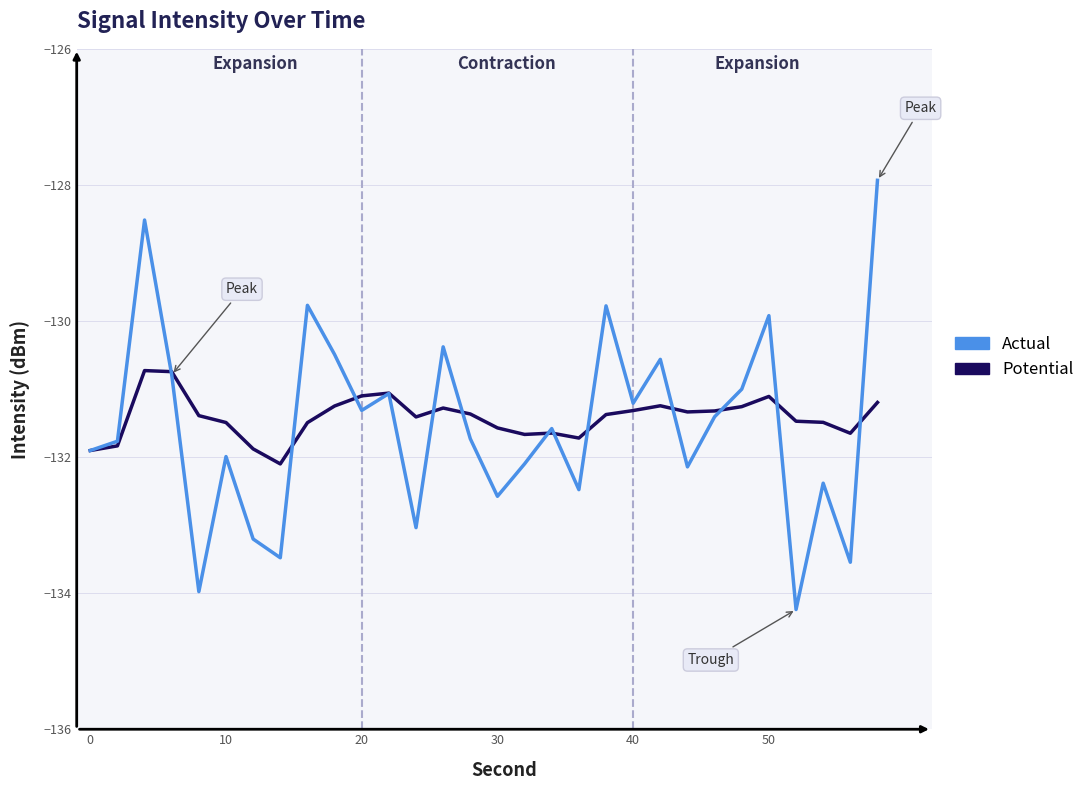

Does the chart display data point markers on the line(s)?

No